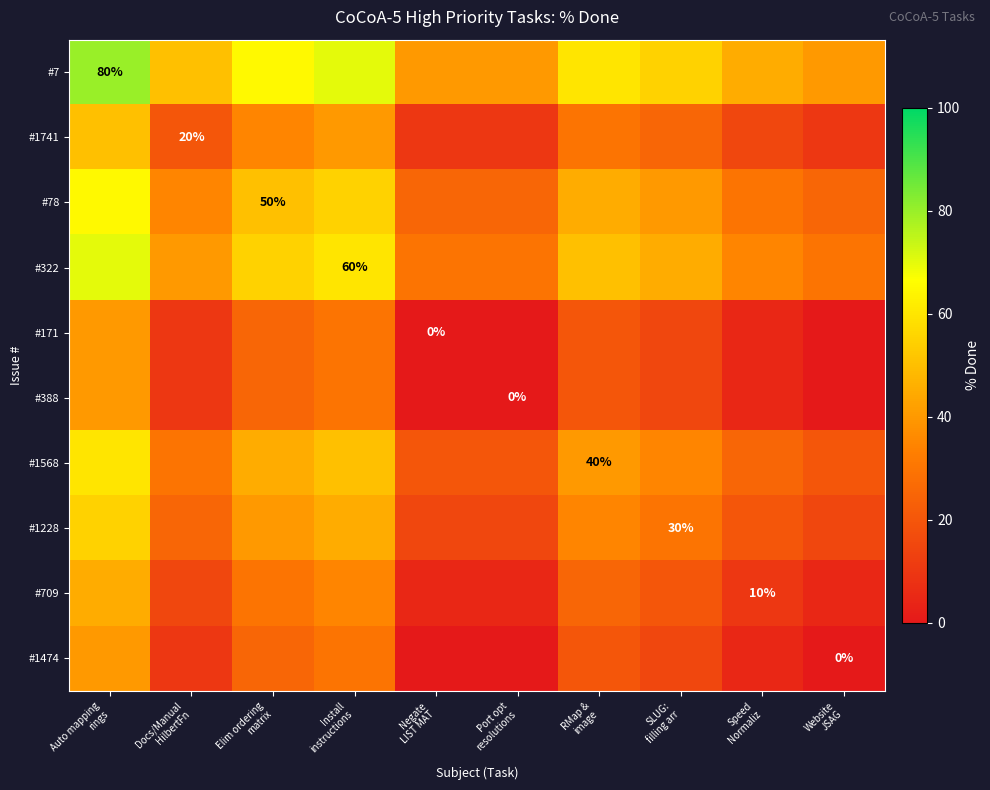

At which category does the chart reach its minimum across all series?

Negate
LIST MAT